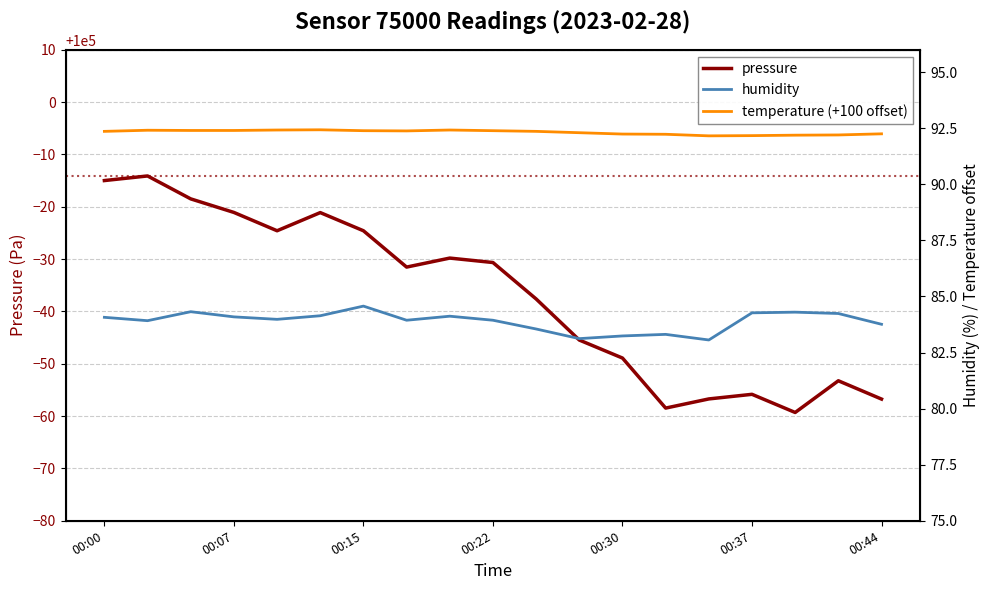

Is it true that temperature (+100 offset) equals 141.9 at 17?

False